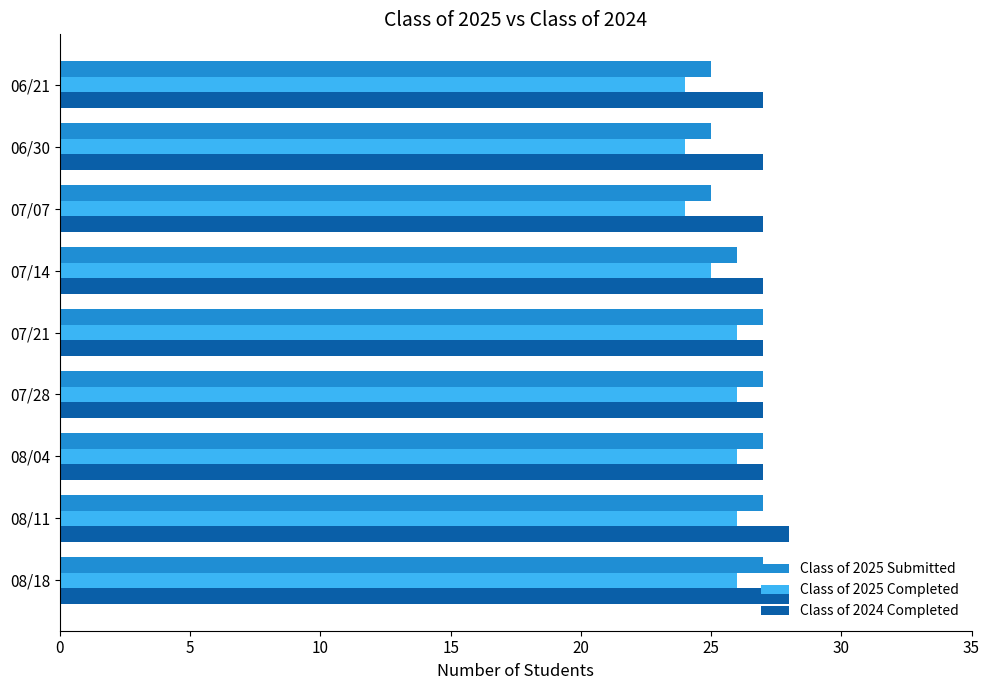

The value of Class of 2025 Submitted at 07/28 is 42. True or false?

False